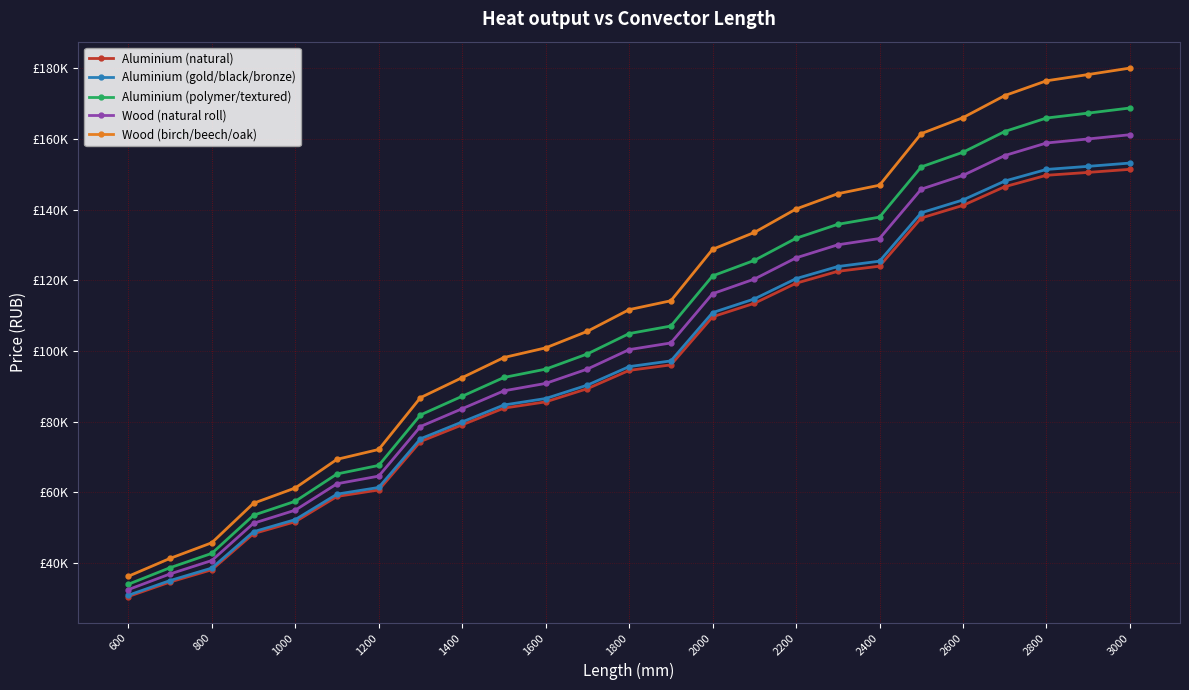

True or false: Aluminium (natural) has more than 2 interior local peaks.

False